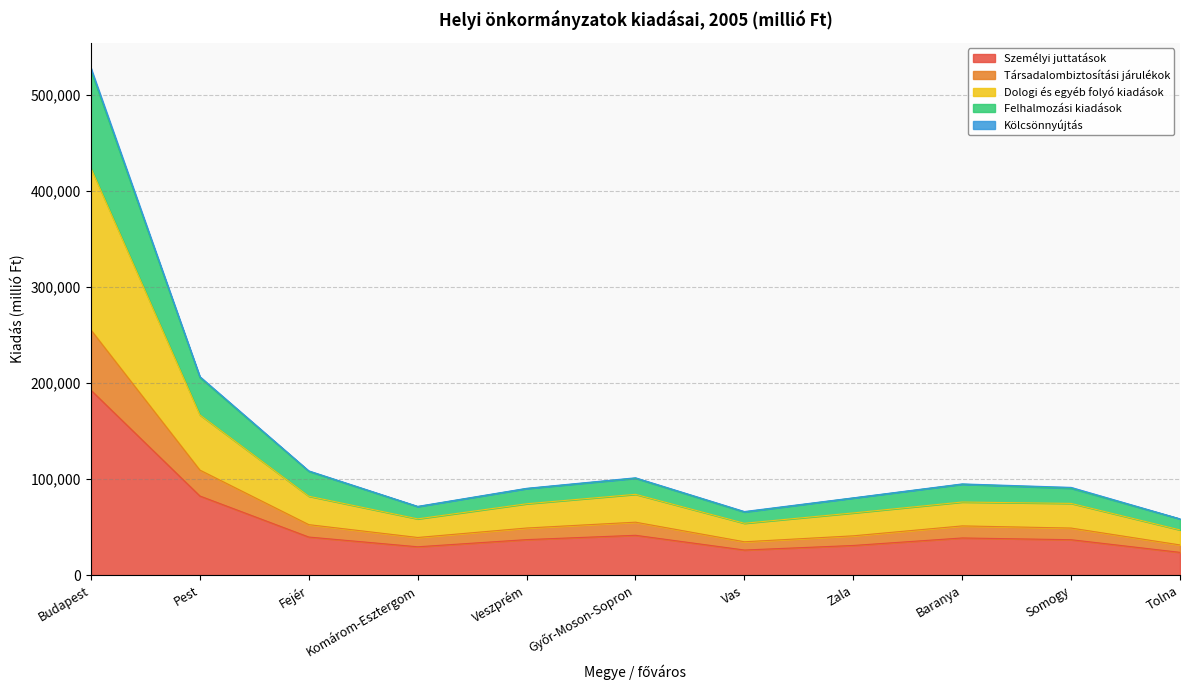

Where is Személyi juttatások nearest to the value 108148?

Pest